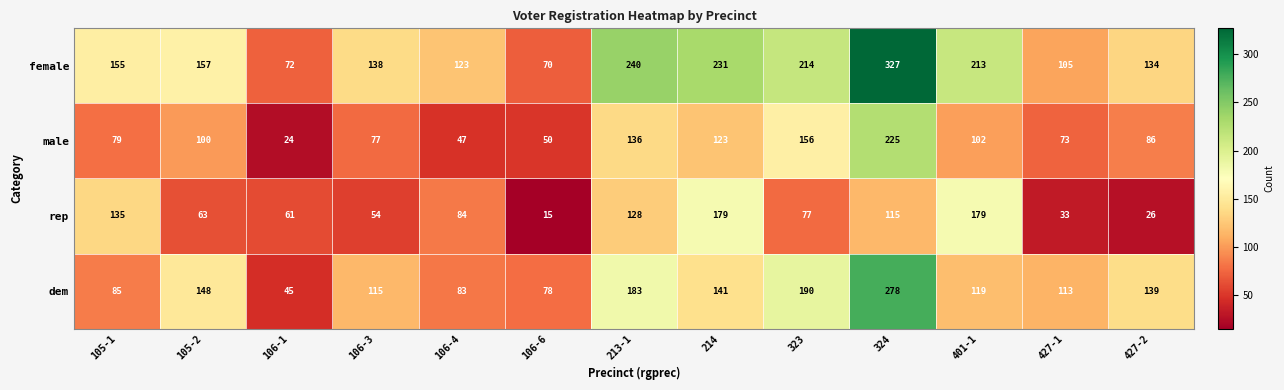

Rank the series by their maximum value, from lowest to highest.

rep, male, dem, female